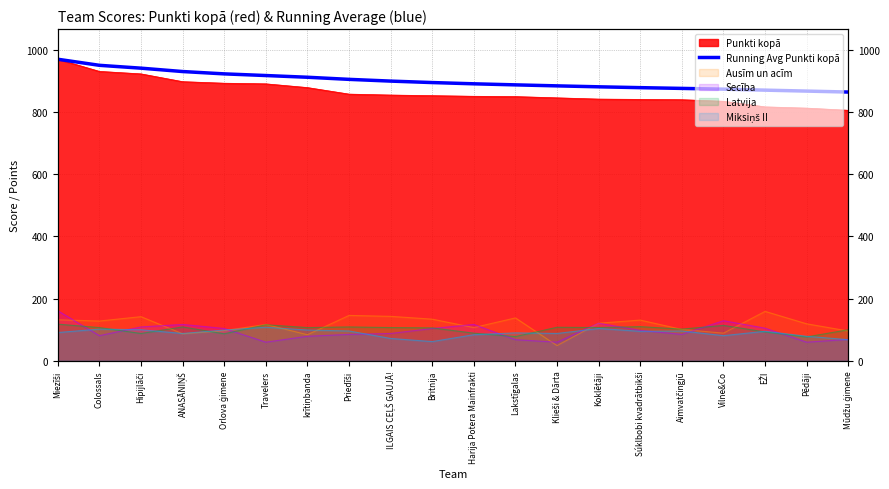

Is it true that the value at Priedīši is 904.4?

True